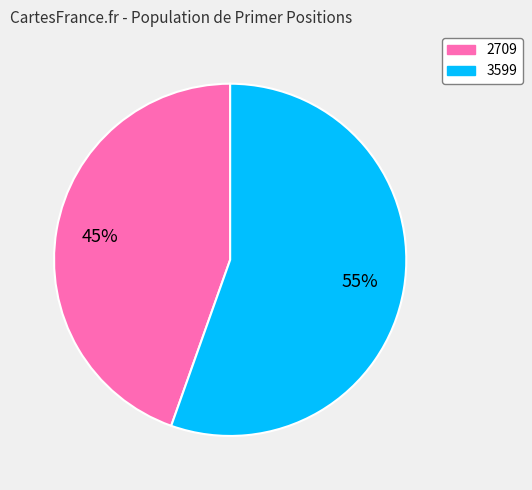

To the nearest percent, what percentage of the pie is 3599?

55%